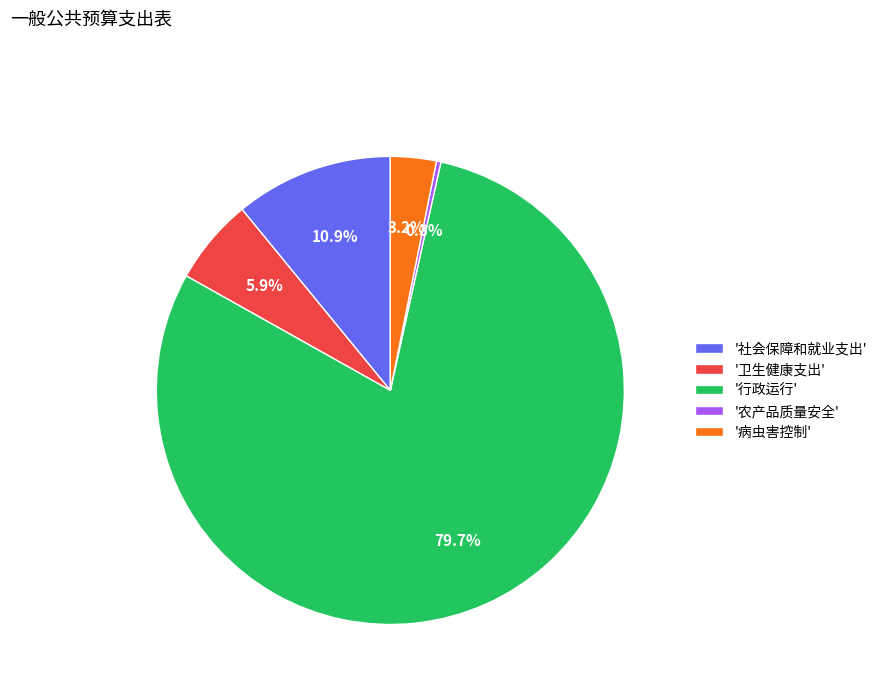

Which slice is the smallest?

'农产品质量安全'